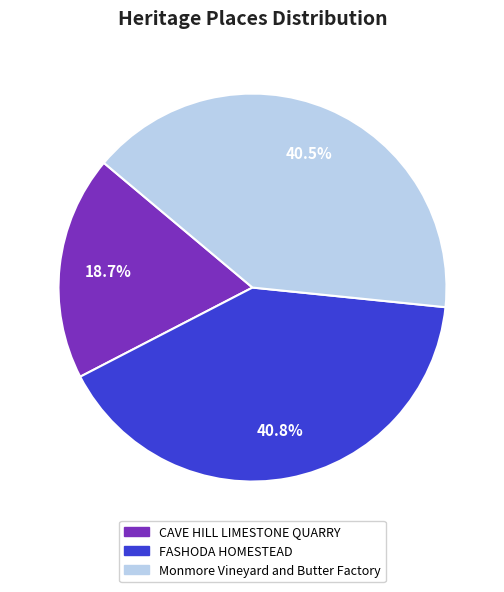

What portion of the pie excludes CAVE HILL LIMESTONE QUARRY?

81.3%